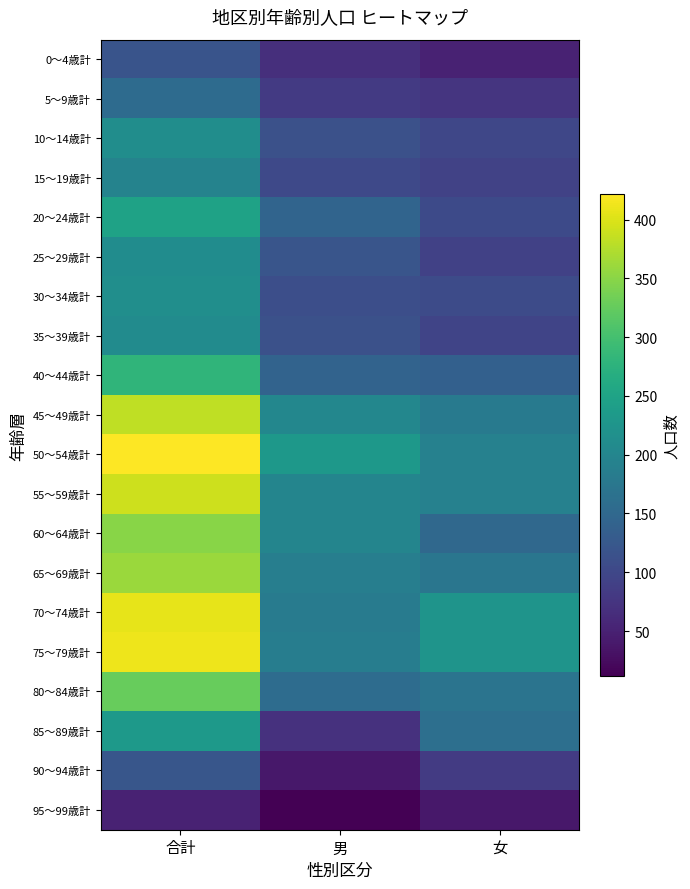

What is the sum of the 60～64歳計 values at 男 and 女?

349